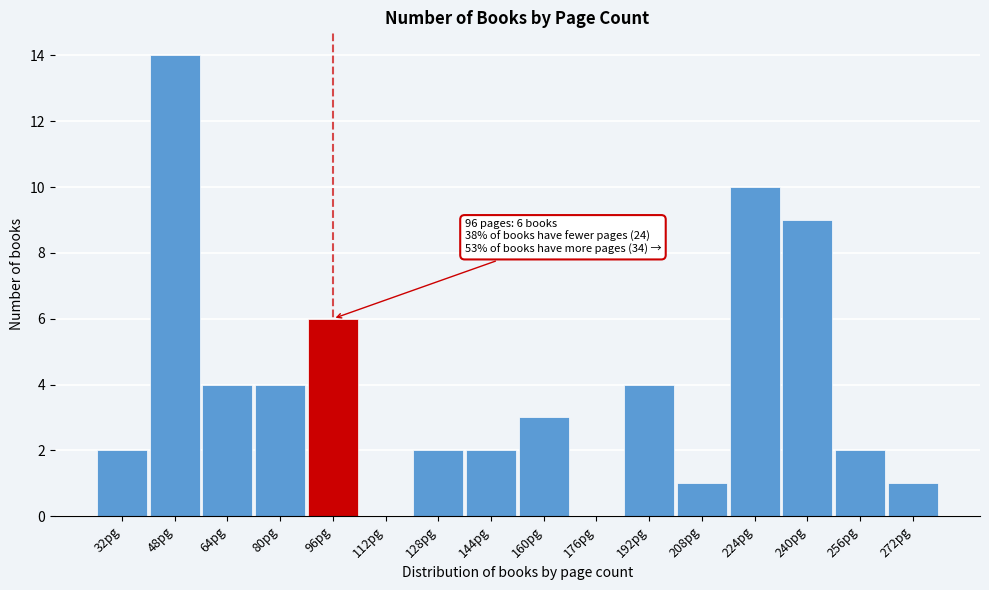

Reading left to right, transcribe all the data shown in this chart.

32pg=2	48pg=14	64pg=4	80pg=4	96pg=6	112pg=0	128pg=2	144pg=2	160pg=3	176pg=0	192pg=4	208pg=1	224pg=10	240pg=9	256pg=2	272pg=1